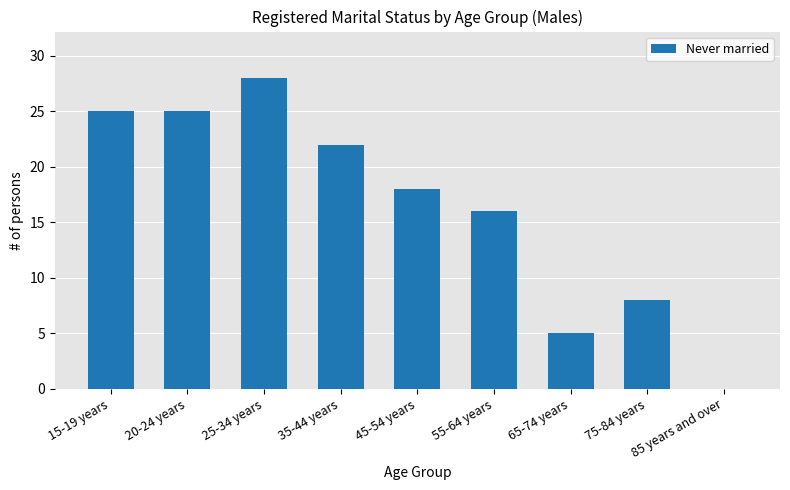

What is the sum of all values?

147